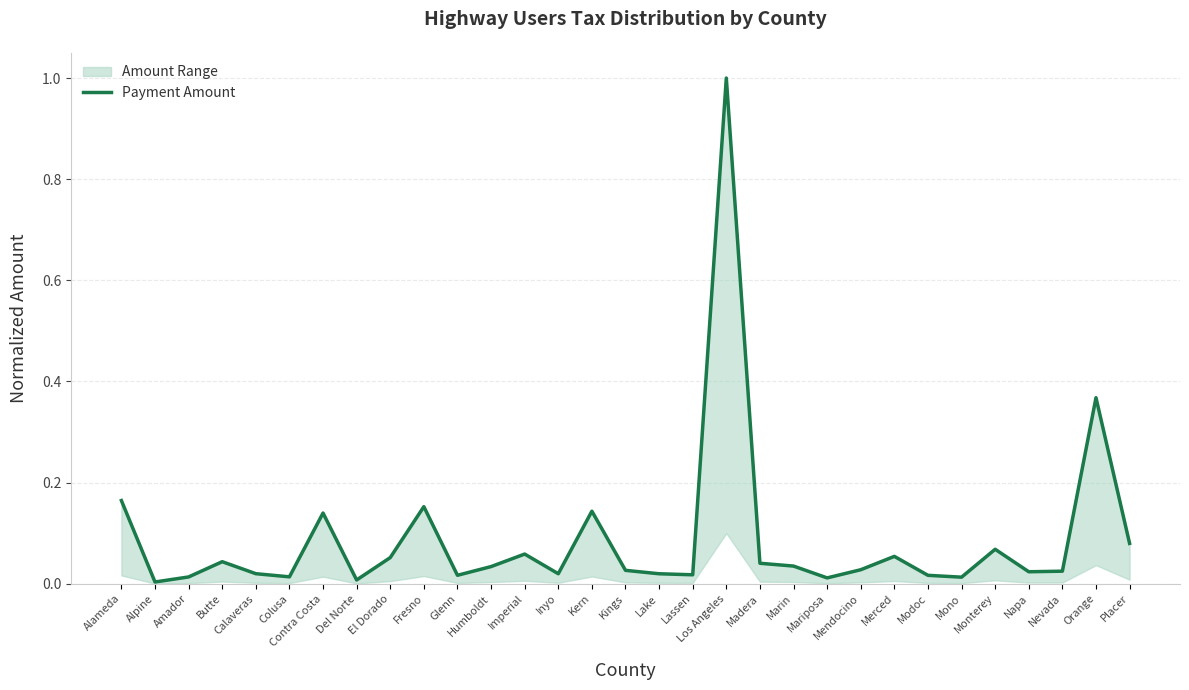

Is it true that the value at Fresno is 0.2?

True